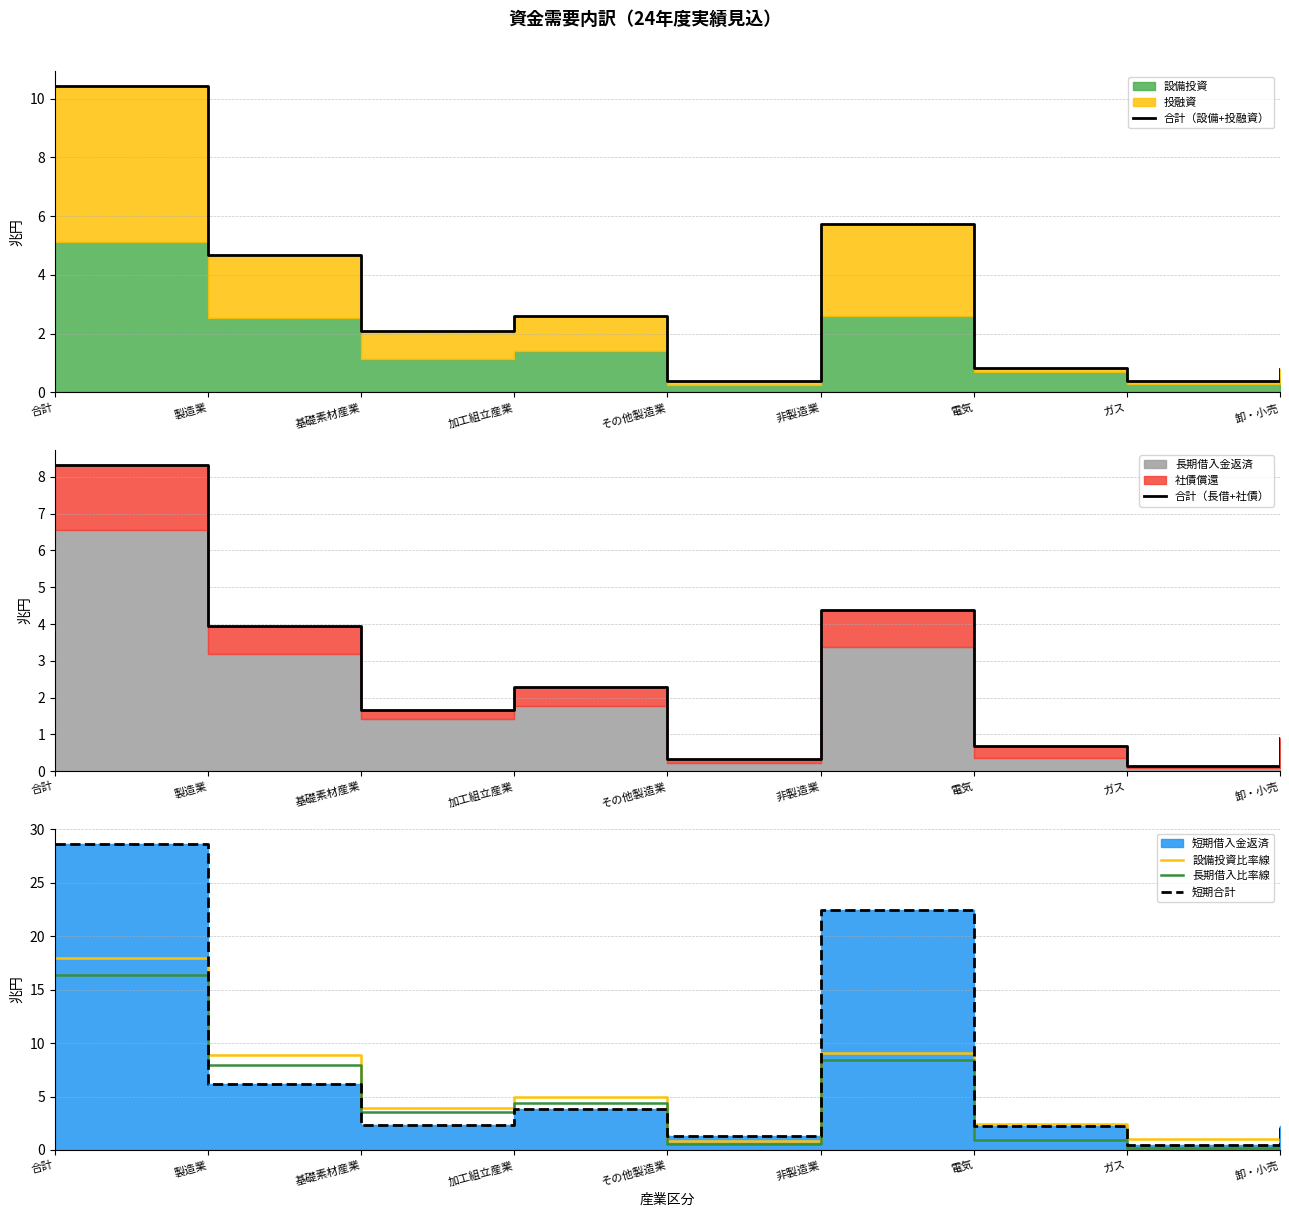

What is the label of the 1st point from the left?

合計